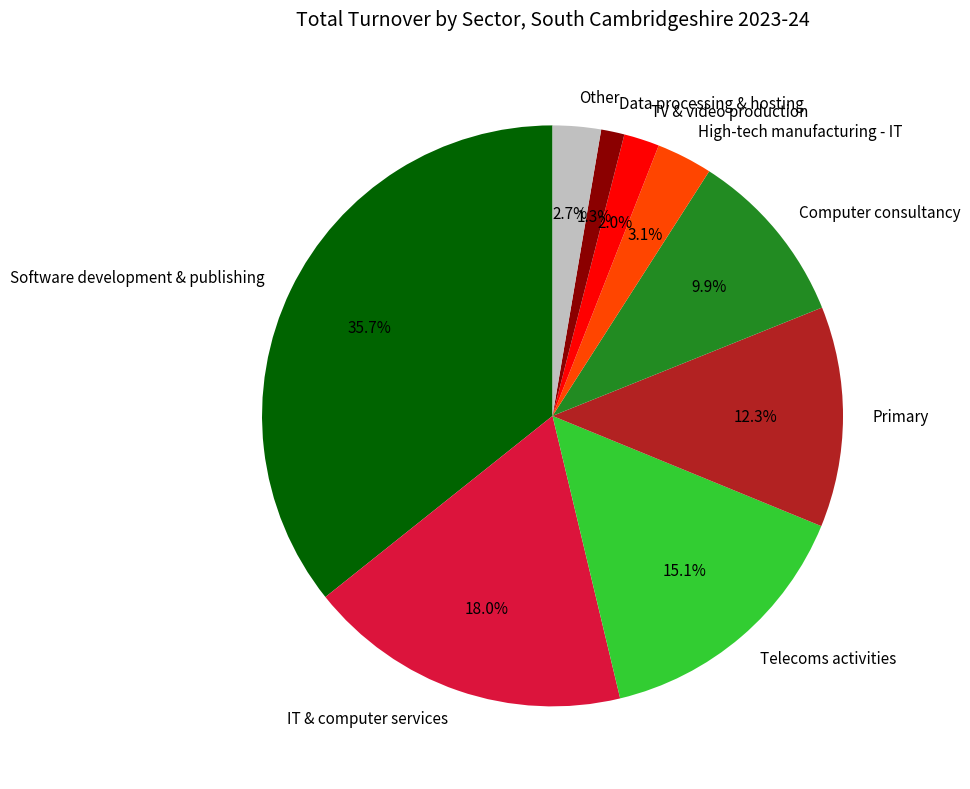

How many segments does this pie chart have?

9